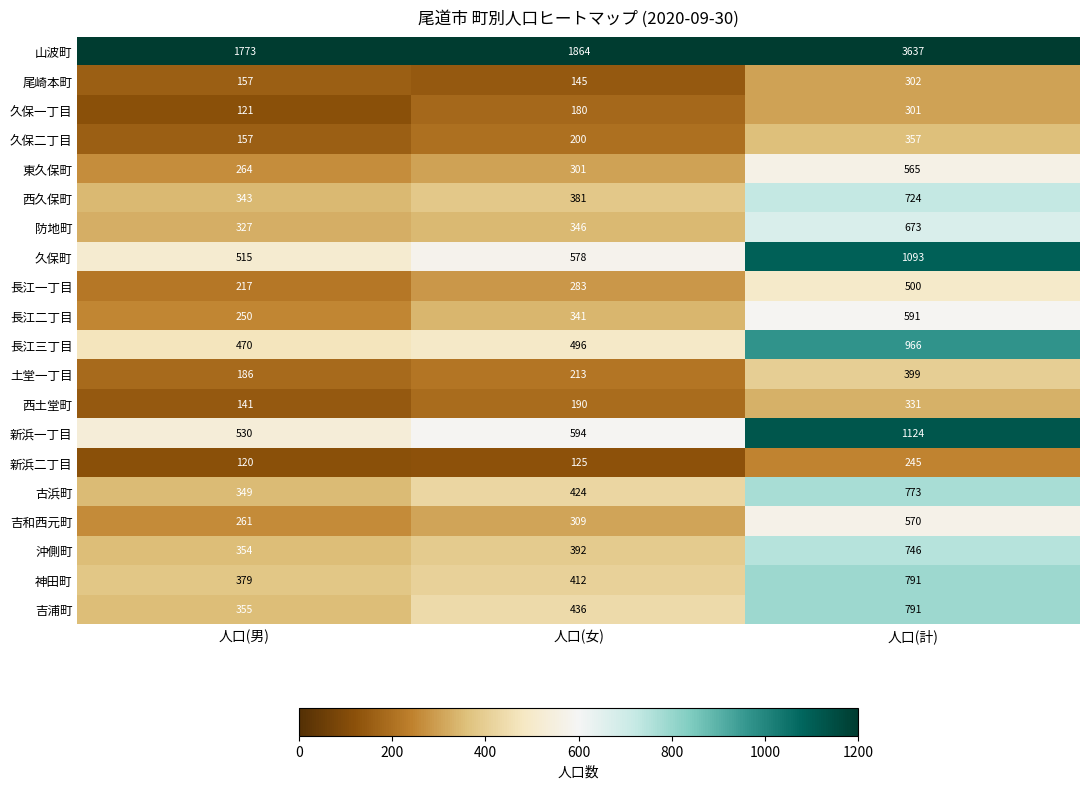

Rank the categories by 吉浦町 value from lowest to highest.

人口(男), 人口(女), 人口(計)